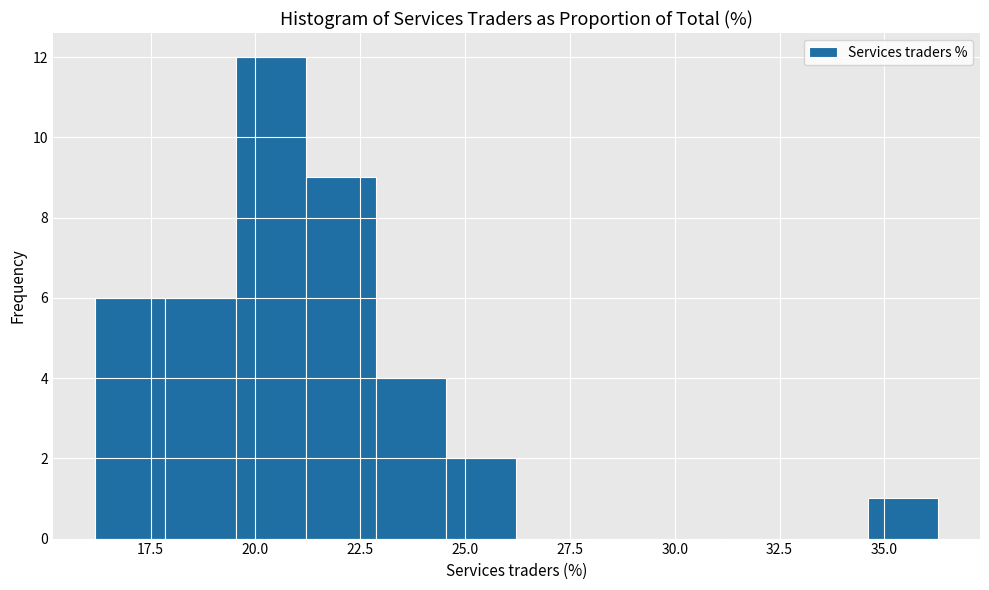

Around what value on the x-axis is the tallest bar? Give the approximate position of its centre, as read against the axis.

20.5